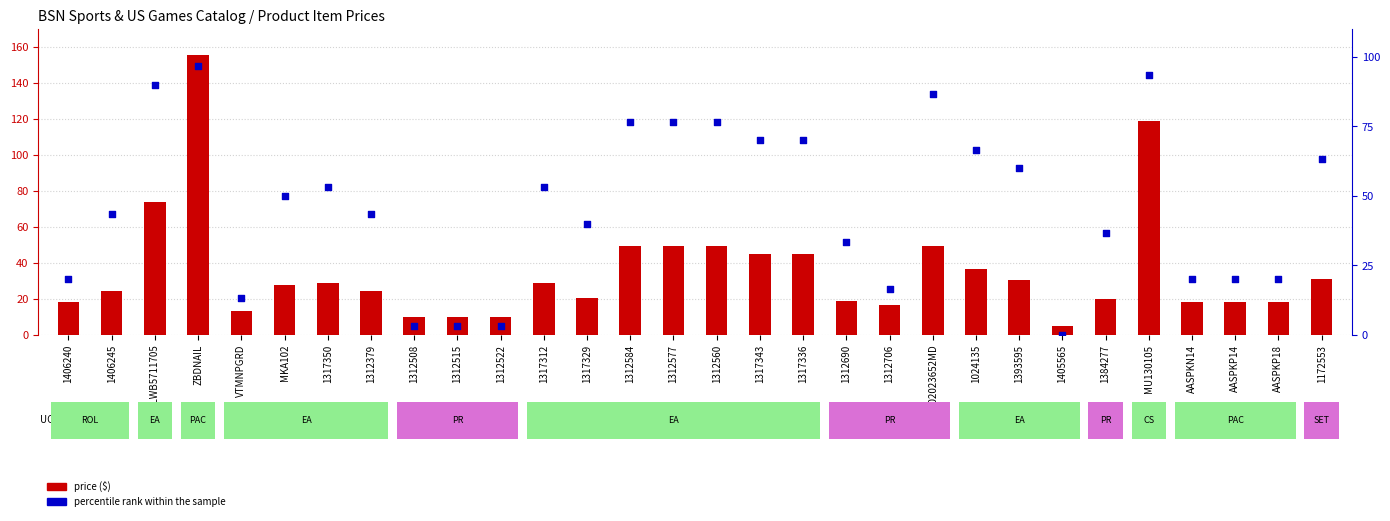

Which series reaches the minimum Y coordinate?

percentile rank within the sample